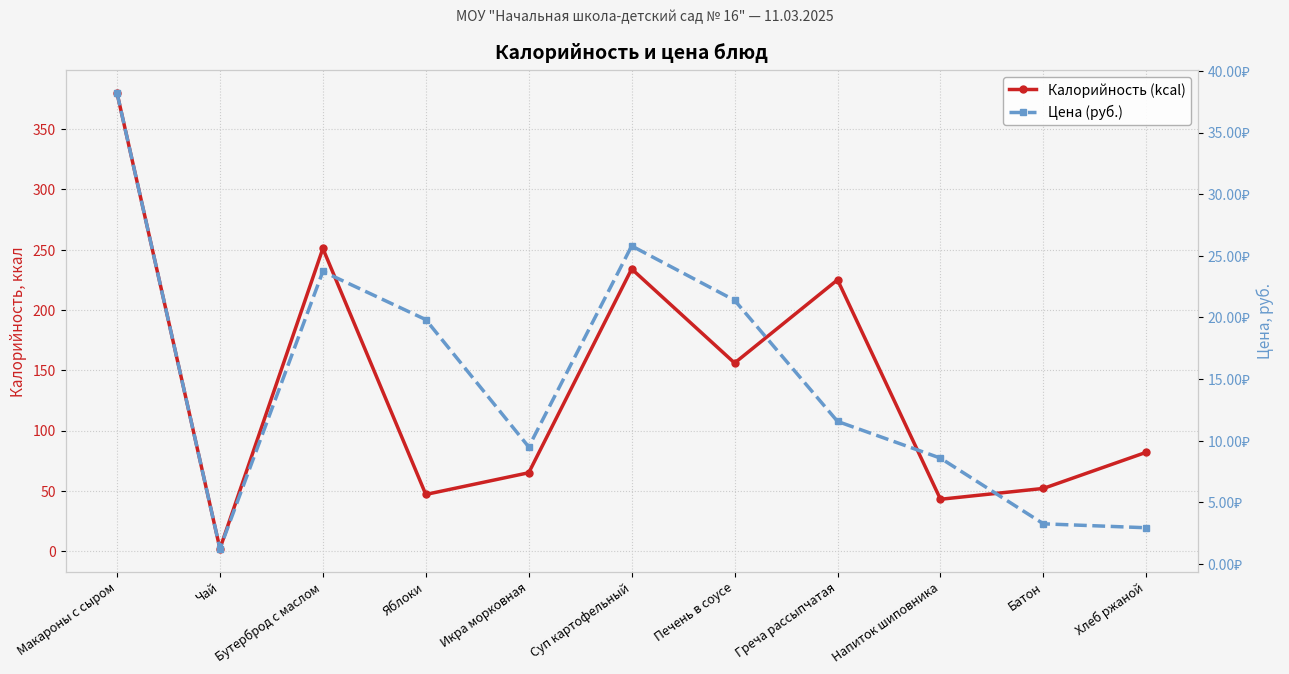

Does the chart have visible grid lines?

Yes